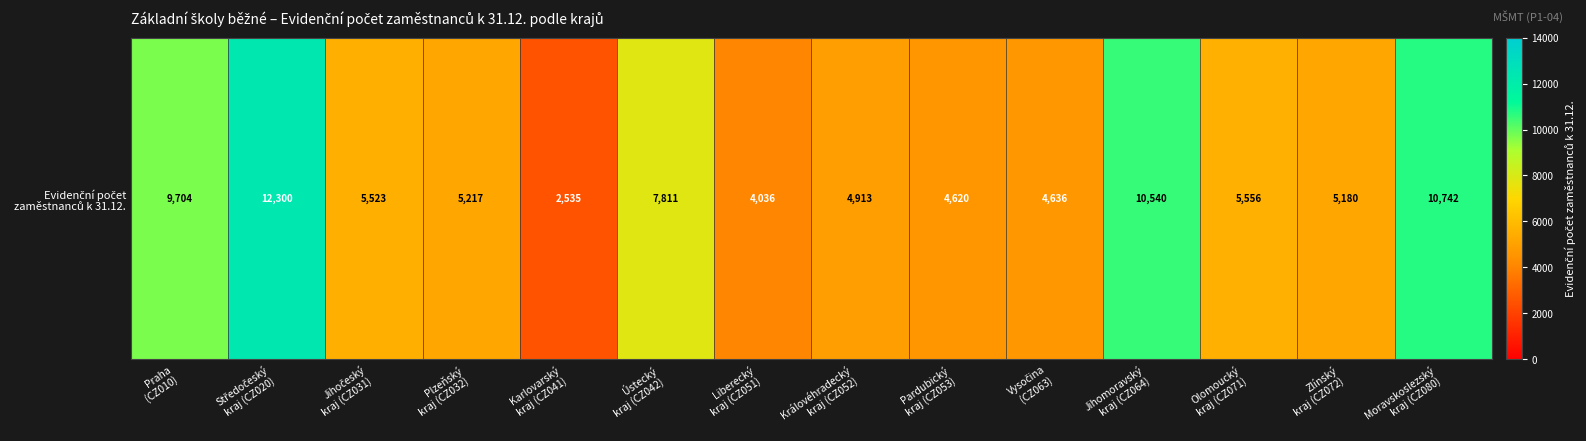

True or false: the data shows 5463 at Moravskoslezský
kraj (CZ080).

False